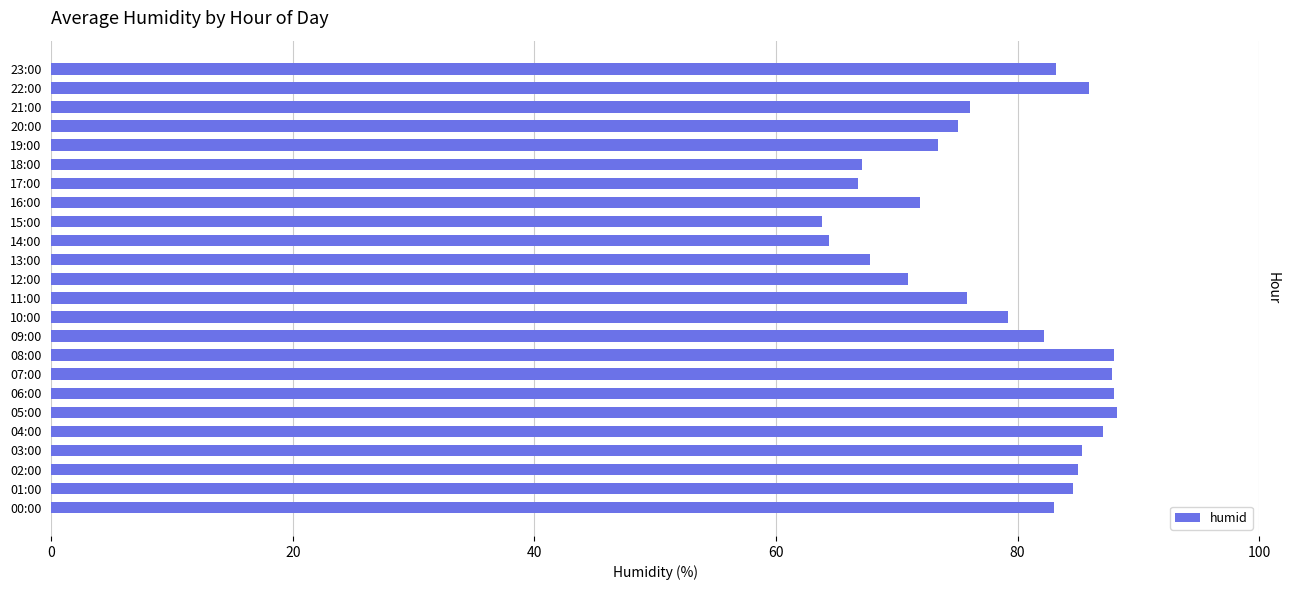

How many categories are shown in the chart?

24